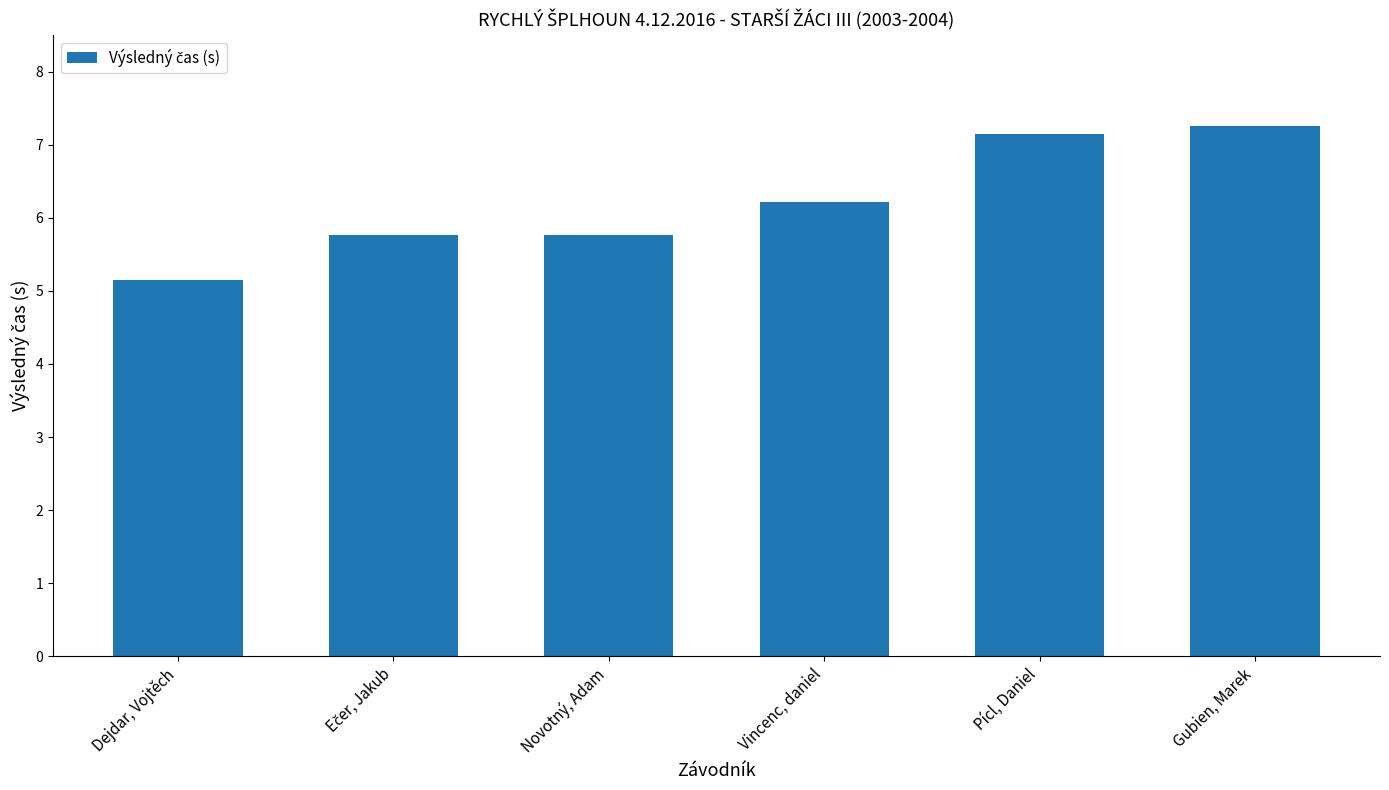

What is the difference between the values at Novotný, Adam and Gubien, Marek?

1.5